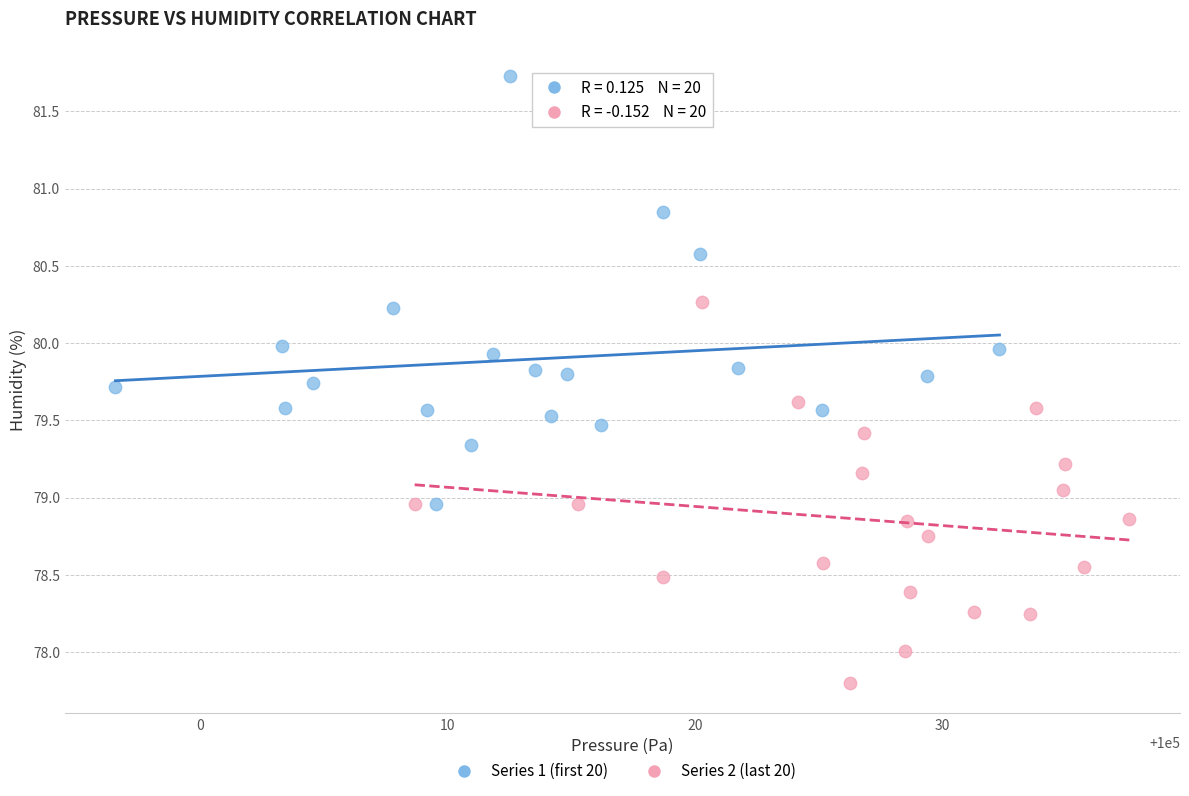

Which series contains the lowest Y value?

Series 2 (last 20)